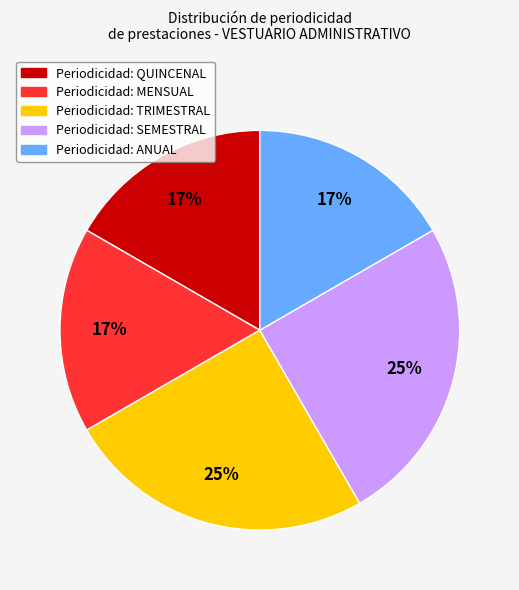

To the nearest percent, what is the average slice percentage?

20%